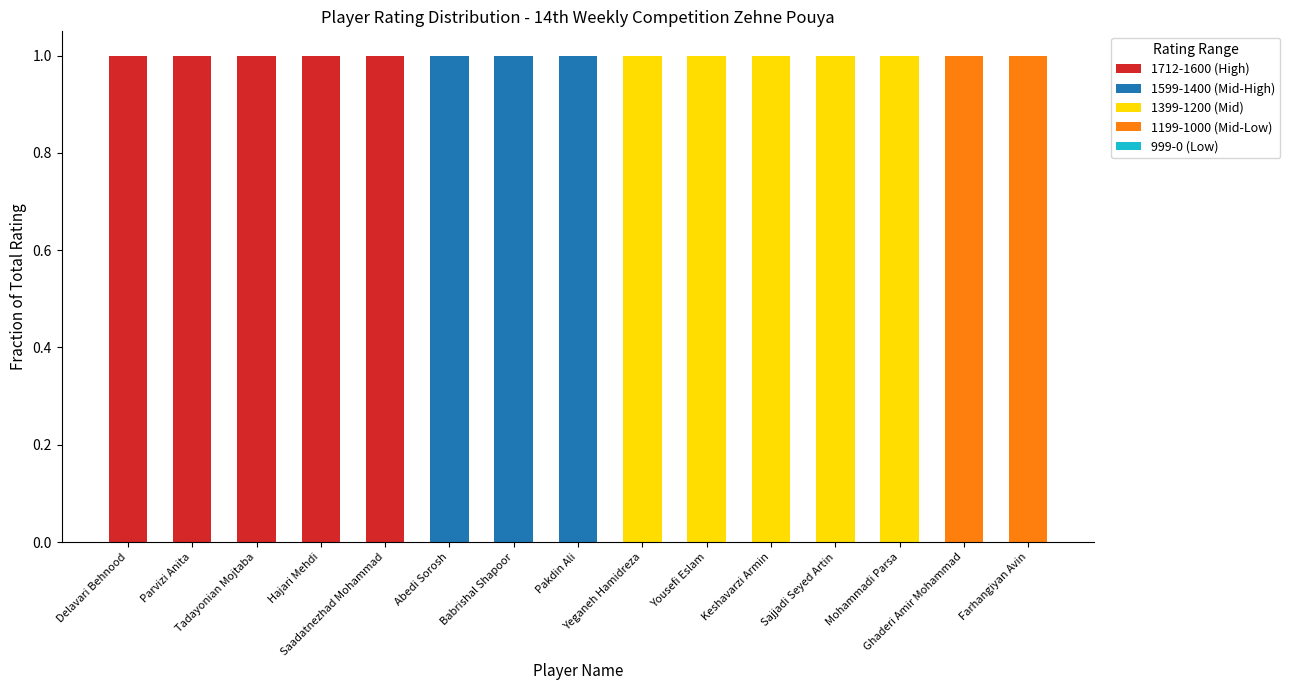

Are the bars grouped side by side (vs. stacked)?

No